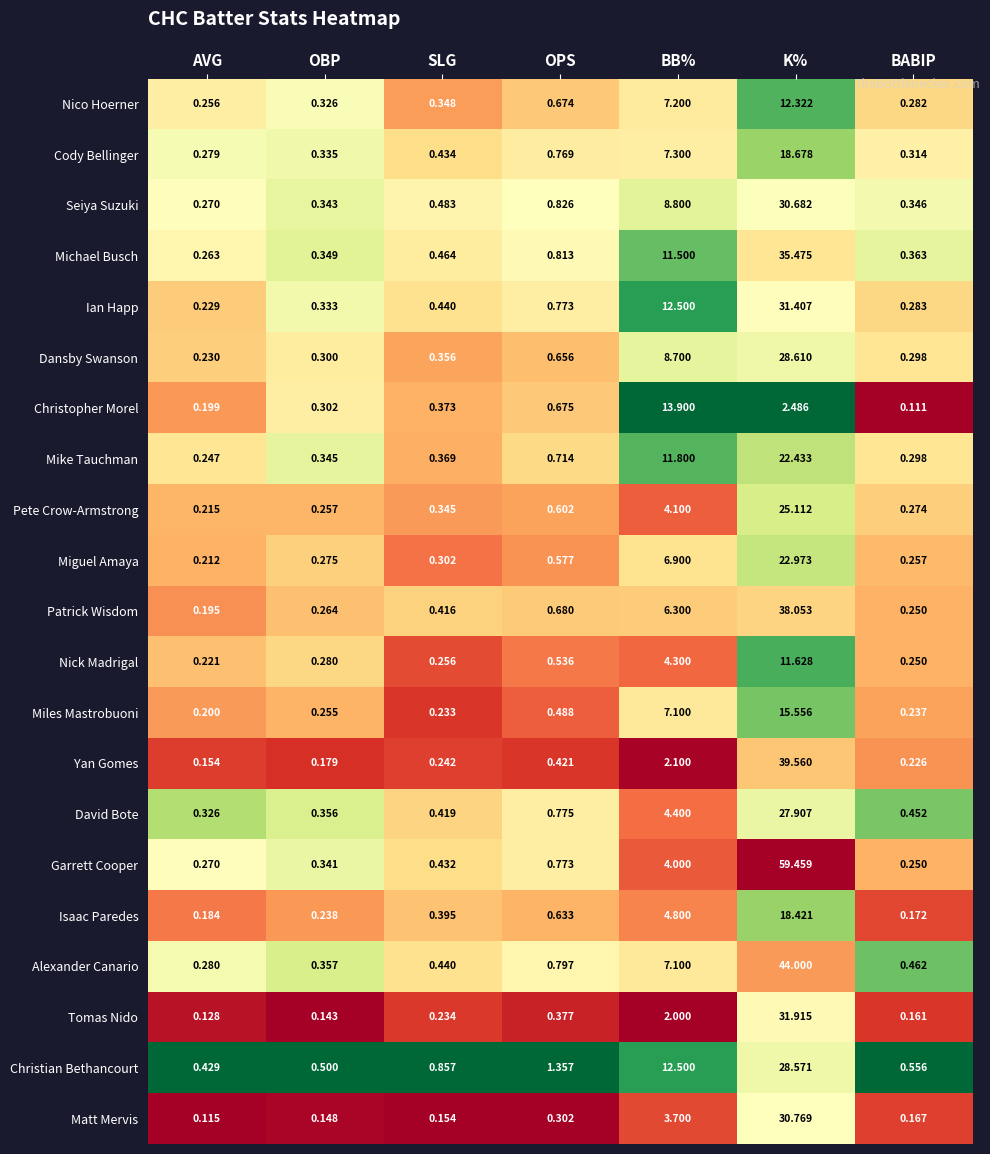

At which category is the sum across all series the highest?

K%